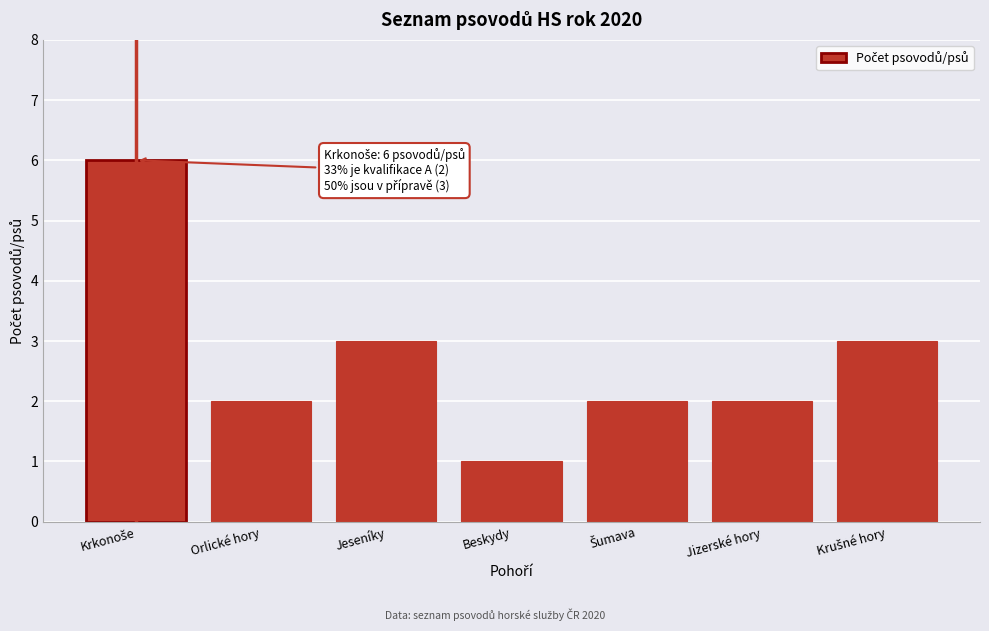

Reading left to right, transcribe all the data shown in this chart.

6	2	3	1	2	2	3